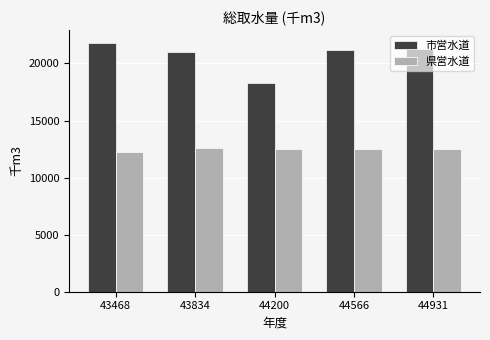

What is the sum of all 市営水道 values?

103564